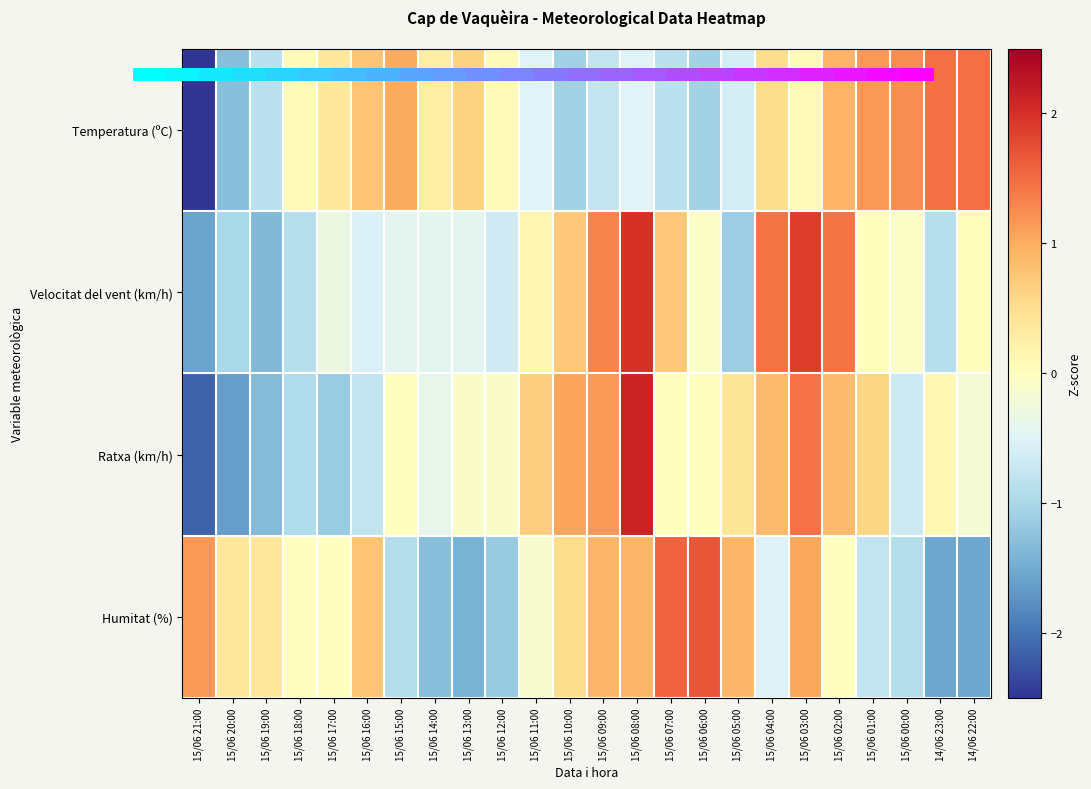

Which series has the largest range (max minus min)?

Ratxa (km/h)